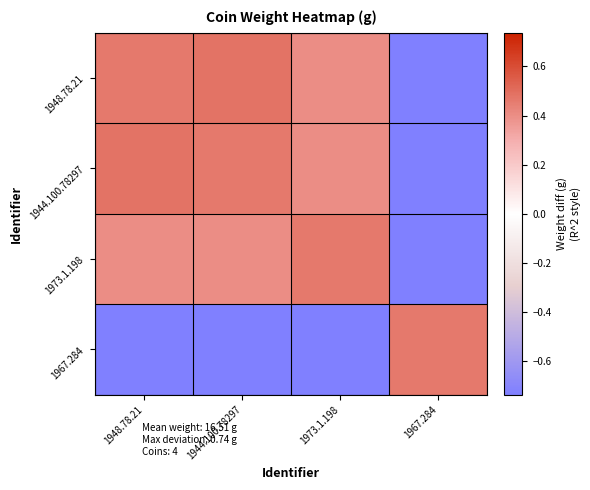

Reading right to left, list all the values displayed in this chart.

1948.78.21: 1967.284=-0.7	1973.1.198=0.4	1944.100.78297=0.5	1948.78.21=0.5
1944.100.78297: 1967.284=-0.7	1973.1.198=0.4	1944.100.78297=0.5	1948.78.21=0.5
1973.1.198: 1967.284=-0.7	1973.1.198=0.5	1944.100.78297=0.4	1948.78.21=0.4
1967.284: 1967.284=0.5	1973.1.198=-0.7	1944.100.78297=-0.7	1948.78.21=-0.7